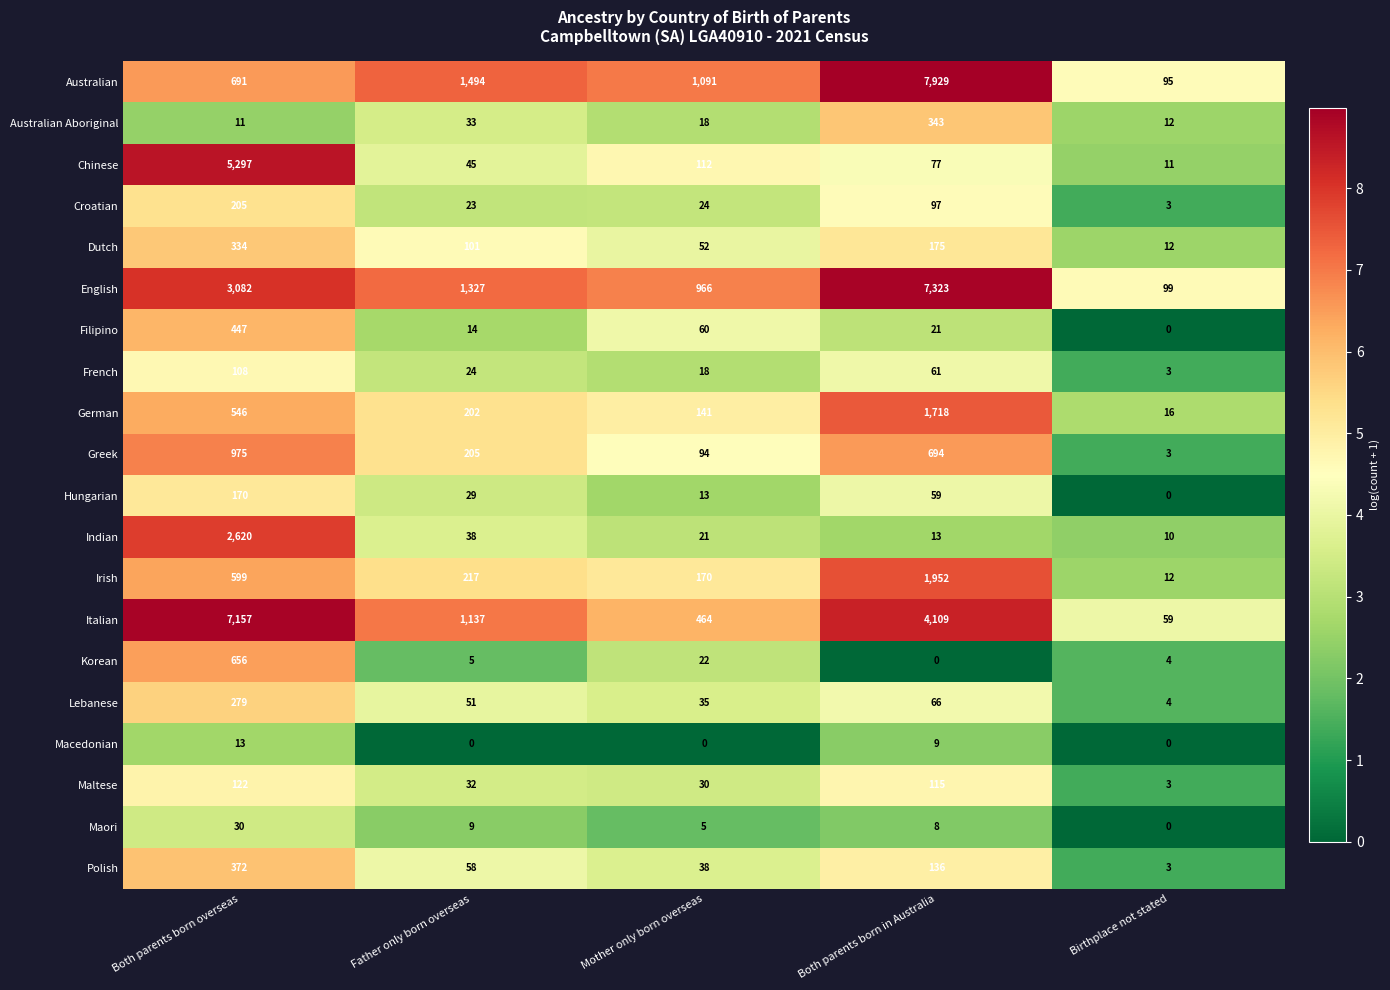

What is the total value across all series at Both parents born overseas?

23714